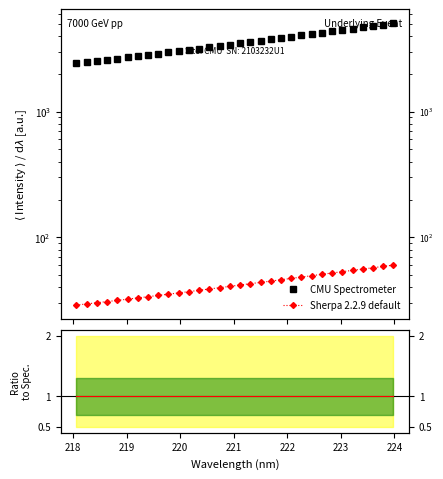

The Sherpa 2.2.9 default series shows 15.4 at 16. True or false?

False